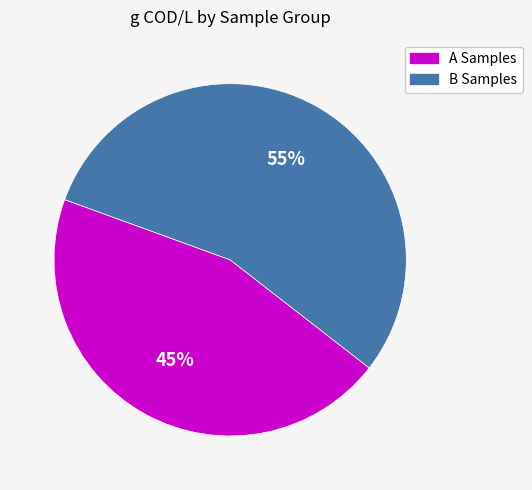

How many segments does this pie chart have?

2